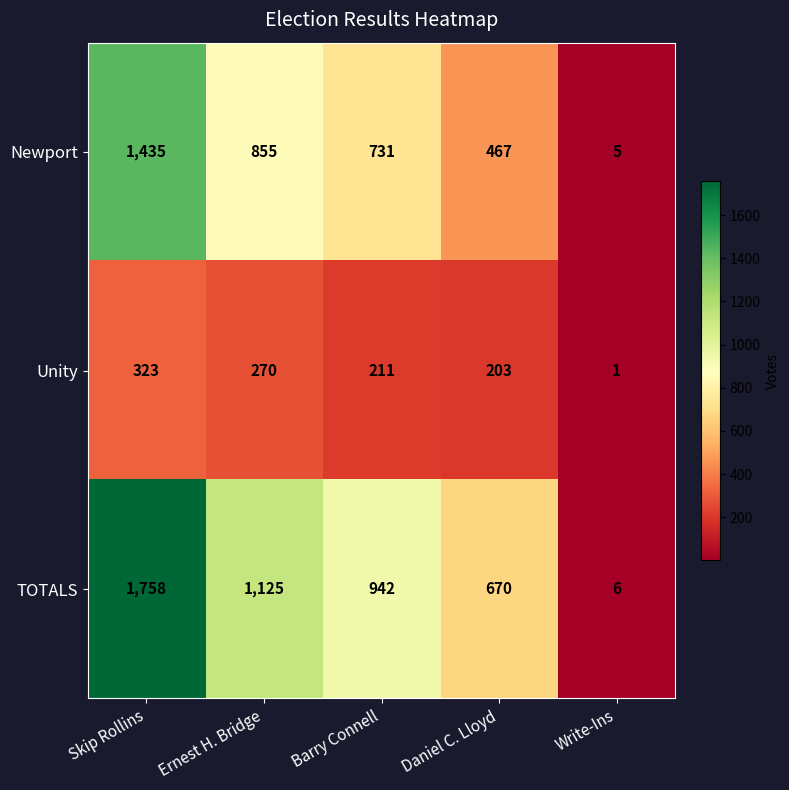

Reading right to left, transcribe all the data shown in this chart.

Newport: Write-Ins=5	Daniel C. Lloyd=467	Barry Connell=731	Ernest H. Bridge=855	Skip Rollins=1435
Unity: Write-Ins=1	Daniel C. Lloyd=203	Barry Connell=211	Ernest H. Bridge=270	Skip Rollins=323
TOTALS: Write-Ins=6	Daniel C. Lloyd=670	Barry Connell=942	Ernest H. Bridge=1125	Skip Rollins=1758